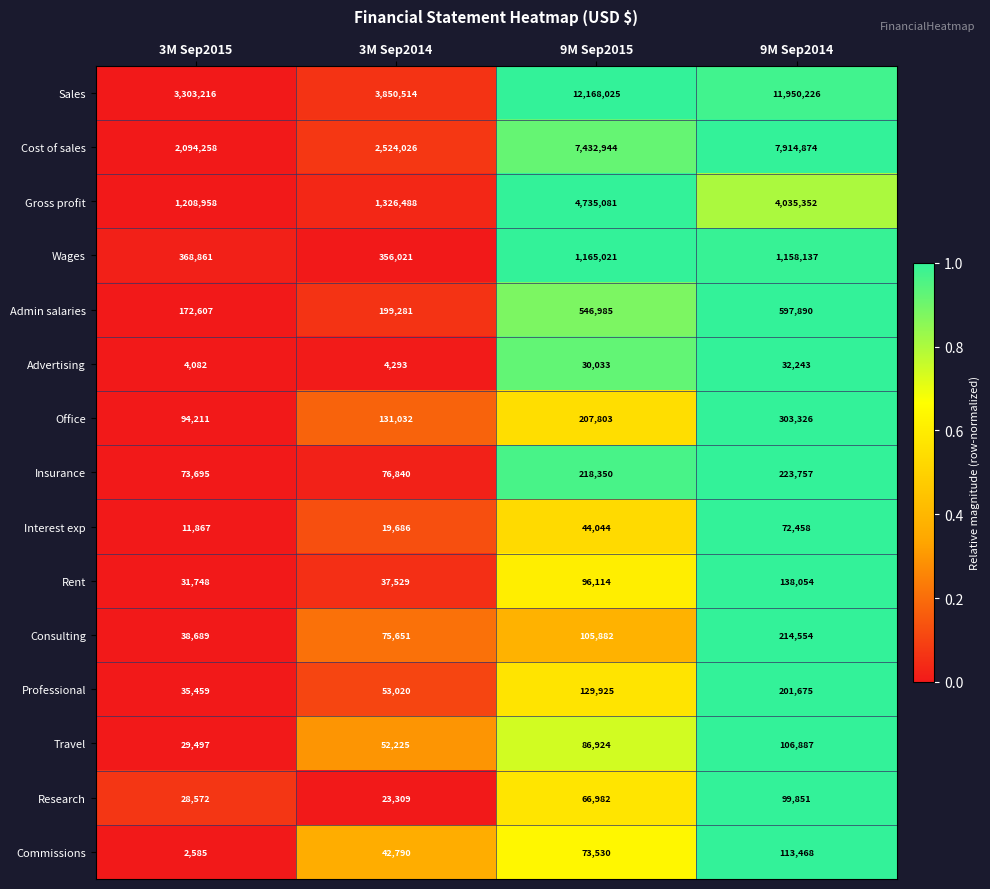

What is the highest value of the Interest exp series?

72458